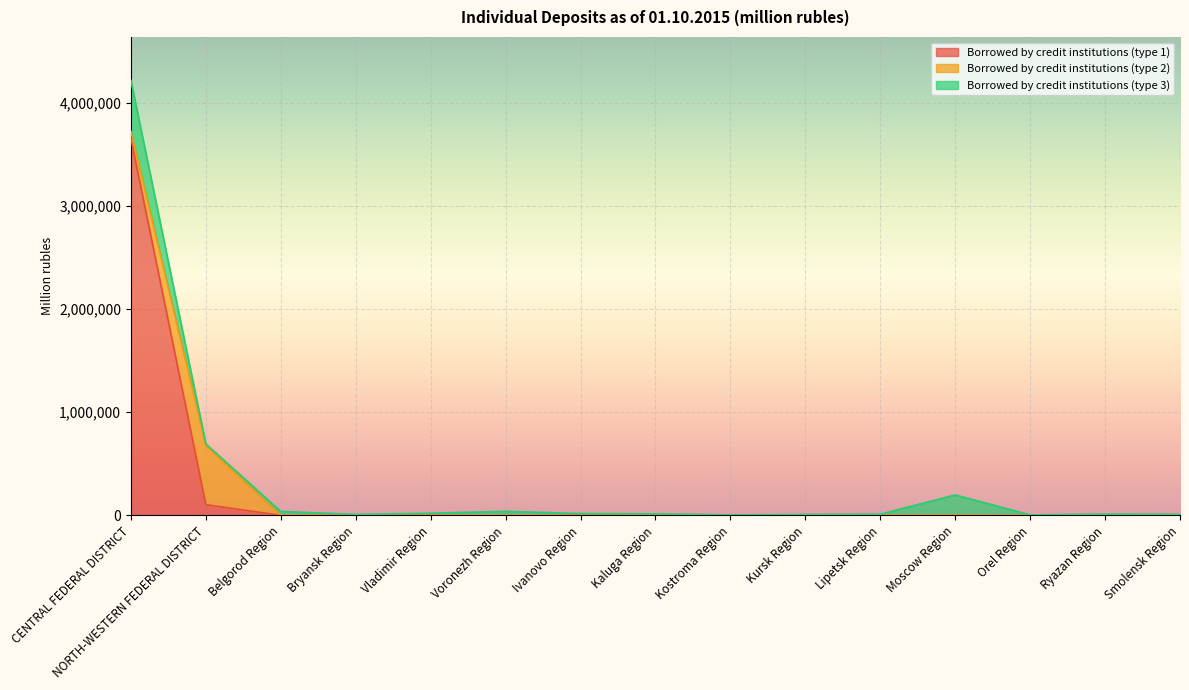

What is the label of the 13th point from the right?

Belgorod Region